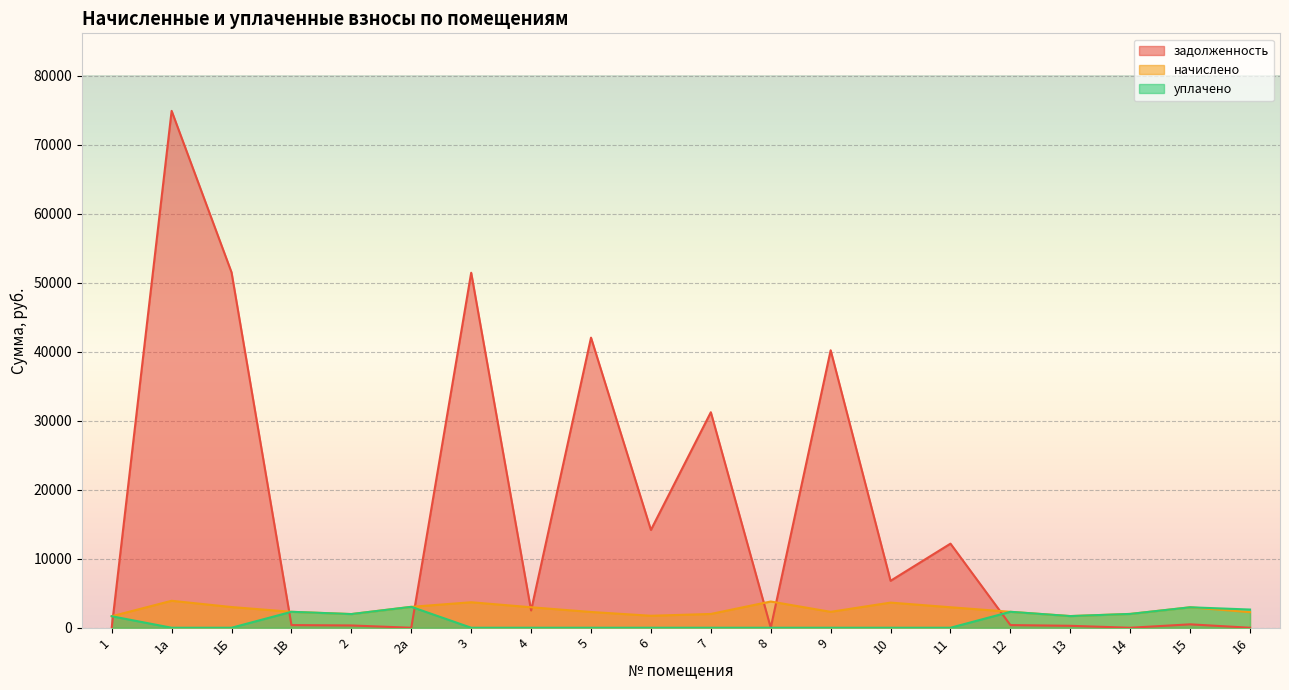

Reading left to right, transcribe all the data shown in this chart.

задолженность: 0.0	74904.8	51502.9	385.1	330.6	0.0	51447.8	2505.7	42042.0	14173.0	31231.0	0.0	40208.5	6803.9	12186.0	385.1	281.9	0.0	494.2	0.0
начислено: 1666.3	3906.4	3000.2	2310.6	1983.4	3030.5	3695.0	2970.1	2285.5	1736.8	1998.5	3801.6	2305.6	3644.6	2970.1	2310.6	1691.4	2003.5	2965.0	2260.3
уплачено: 1666.3	0.0	0.0	2310.6	1983.4	3030.5	0.0	0.0	0.0	0.0	0.0	0.0	0.0	0.0	0.0	2310.4	1691.4	2003.5	2965.0	2637.0